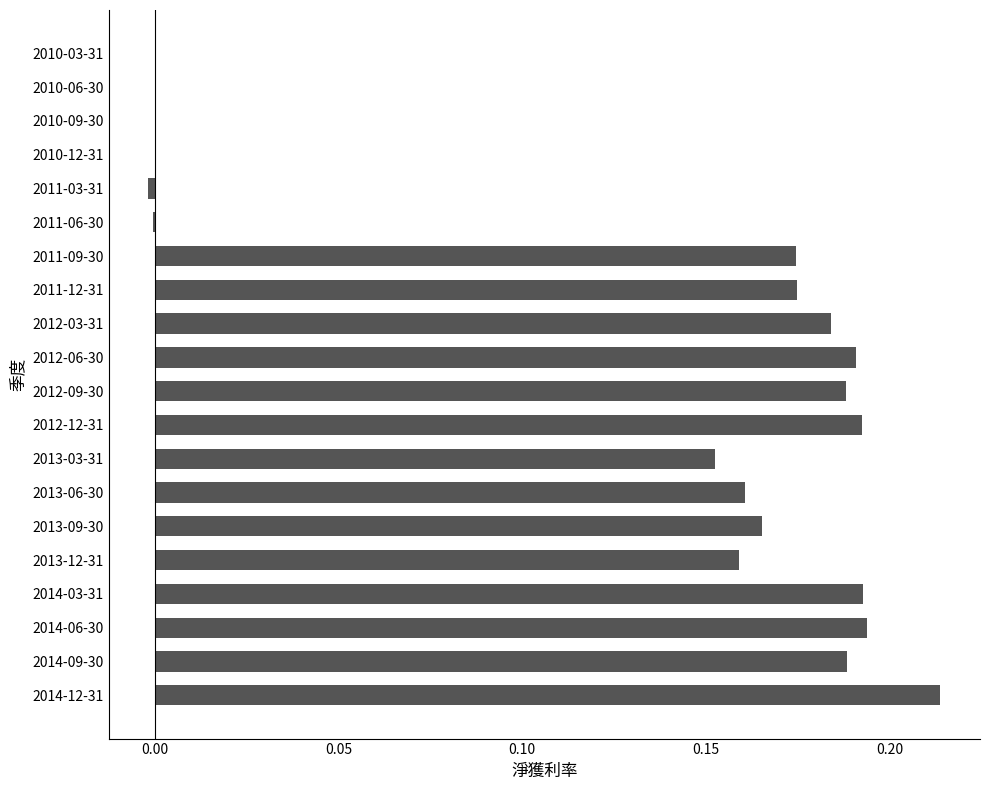

The value at 2014-12-31 is 0.1. True or false?

False